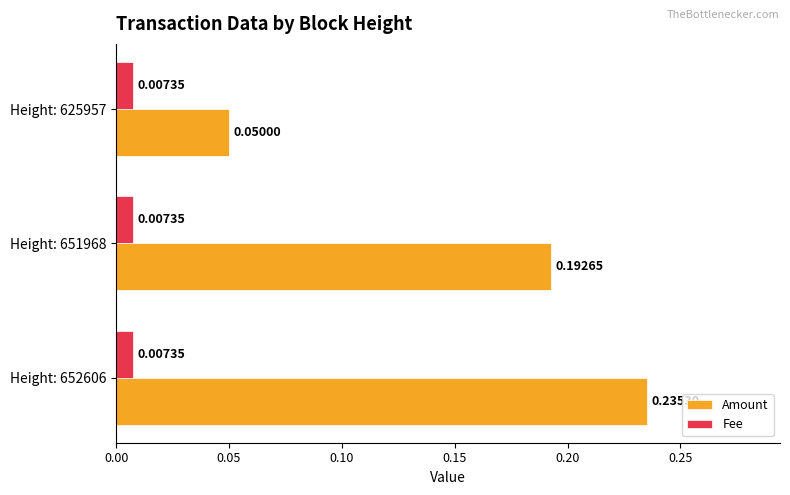

Rank the series by their average value, from lowest to highest.

Fee, Amount